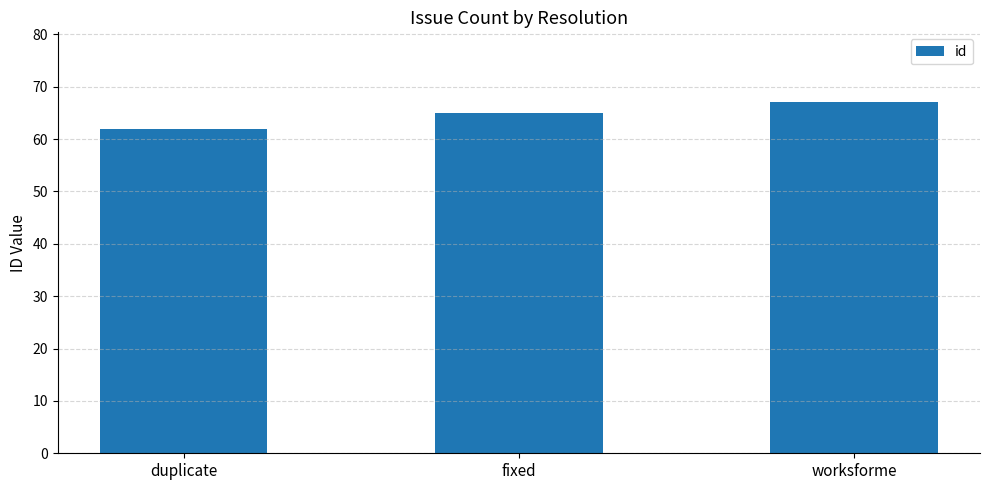

True or false: the data shows 65 at fixed.

True